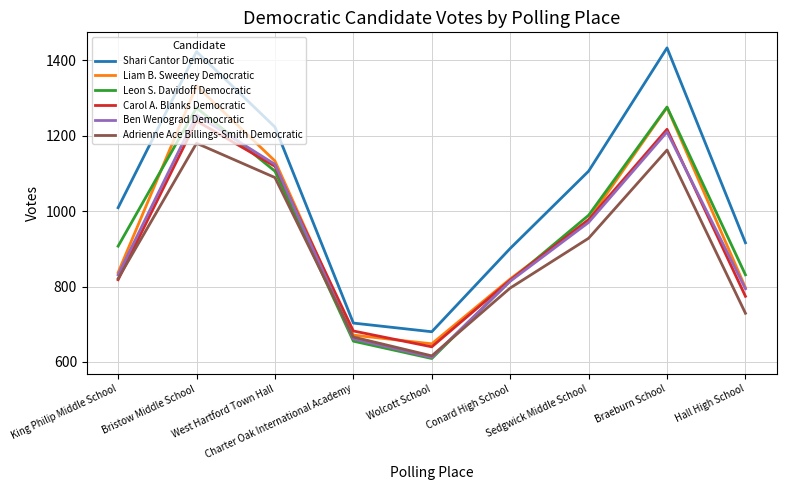

What is the maximum value for Shari Cantor Democratic?

1433